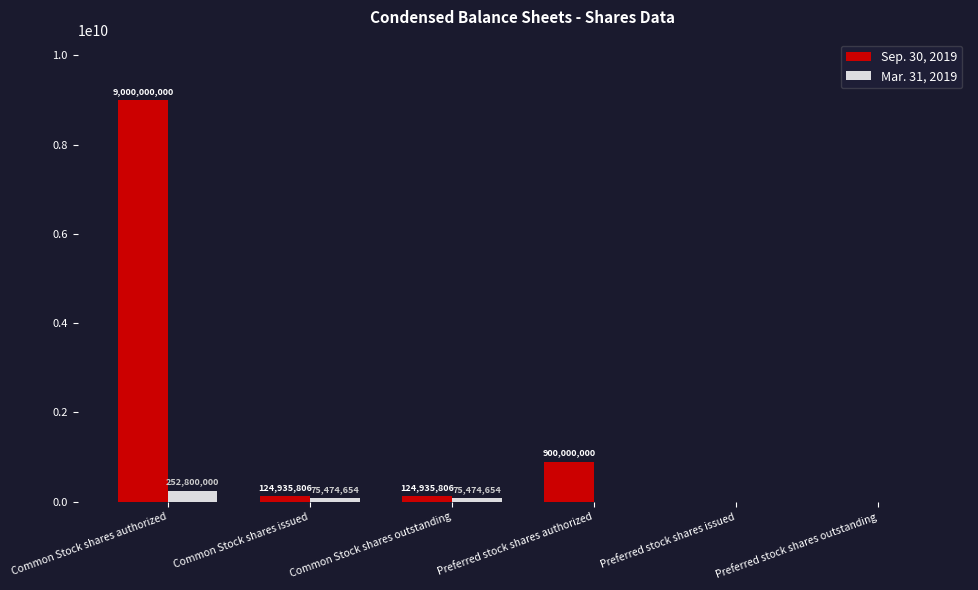

Which series has the widest spread of values?

Sep. 30, 2019